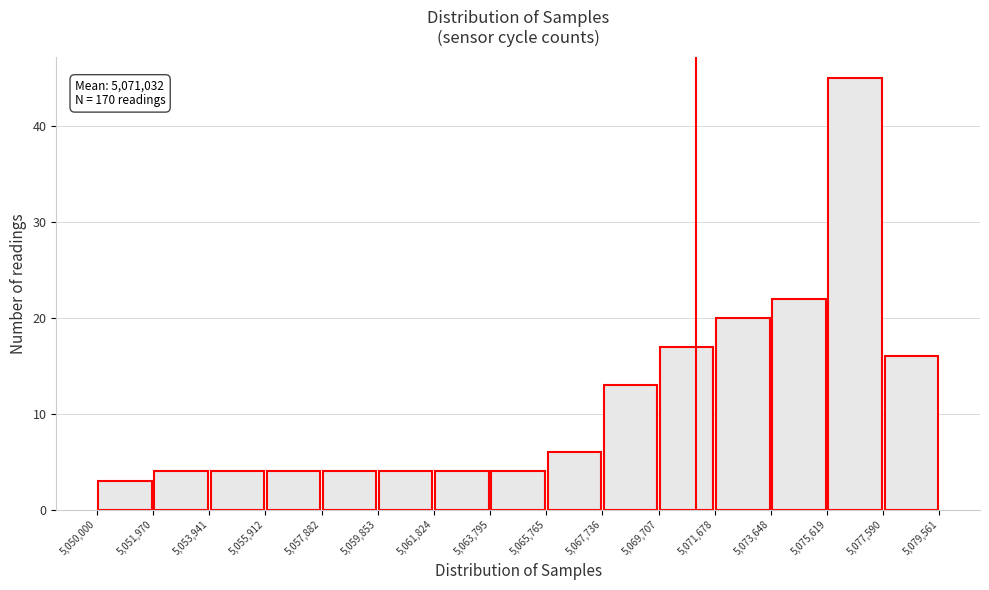

Over which range of the x-axis is the bar tallest?

5,075,619 to 5,077,590